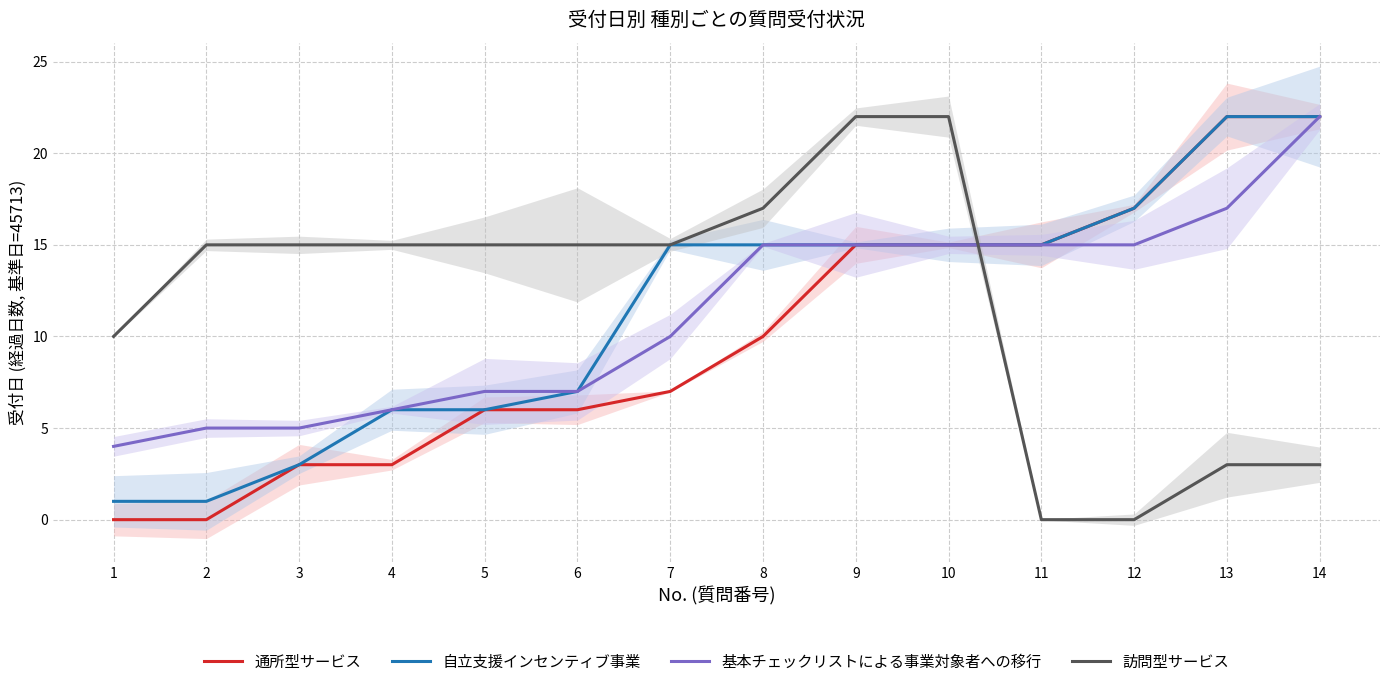

Reading left to right, what are all the values shown in this chart?

通所型サービス: 1=0	2=0	3=3	4=3	5=6	6=6	7=7	8=10	9=15	10=15	11=15	12=17	13=22	14=22
自立支援インセンティブ事業: 1=1	2=1	3=3	4=6	5=6	6=7	7=15	8=15	9=15	10=15	11=15	12=17	13=22	14=22
基本チェックリストによる事業対象者への移行: 1=4	2=5	3=5	4=6	5=7	6=7	7=10	8=15	9=15	10=15	11=15	12=15	13=17	14=22
訪問型サービス: 1=10	2=15	3=15	4=15	5=15	6=15	7=15	8=17	9=22	10=22	11=0	12=0	13=3	14=3